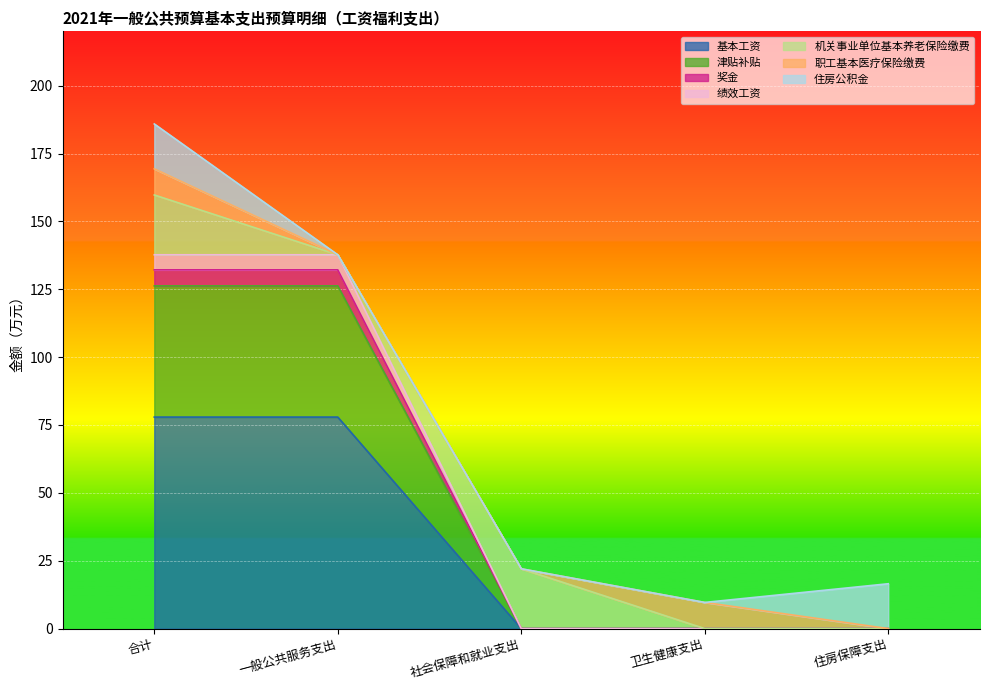

Is the value of 津贴补贴 at 一般公共服务支出 greater than the value of 绩效工资 at 合计?

No